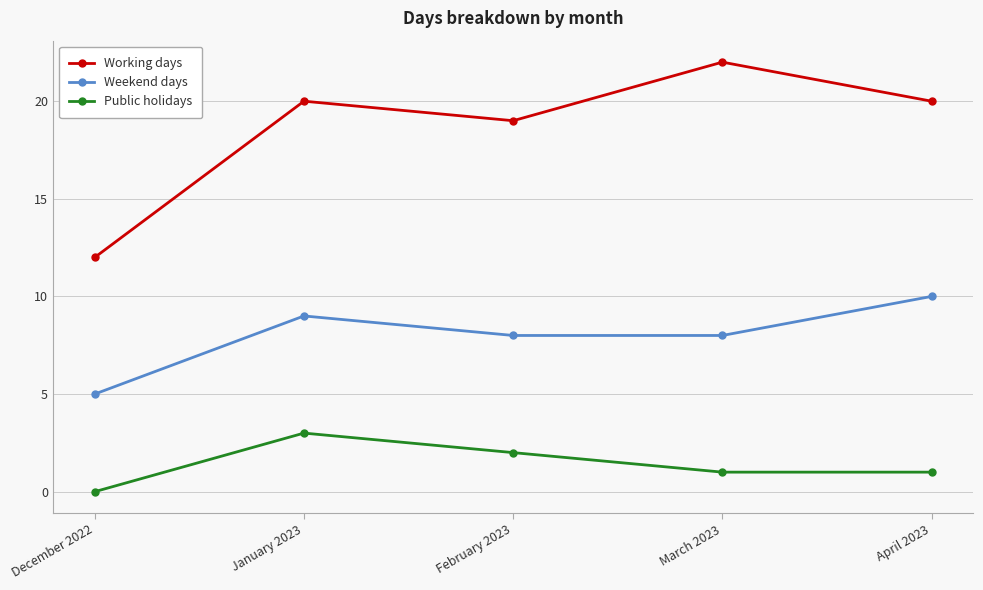

True or false: Public holidays and Working days intersect in this chart.

False